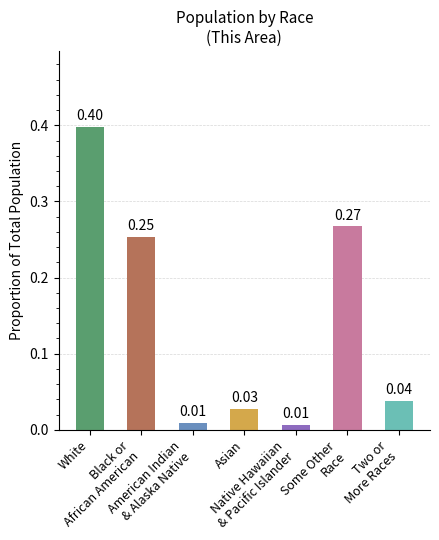

What is the difference between the maximum and minimum values?

0.4